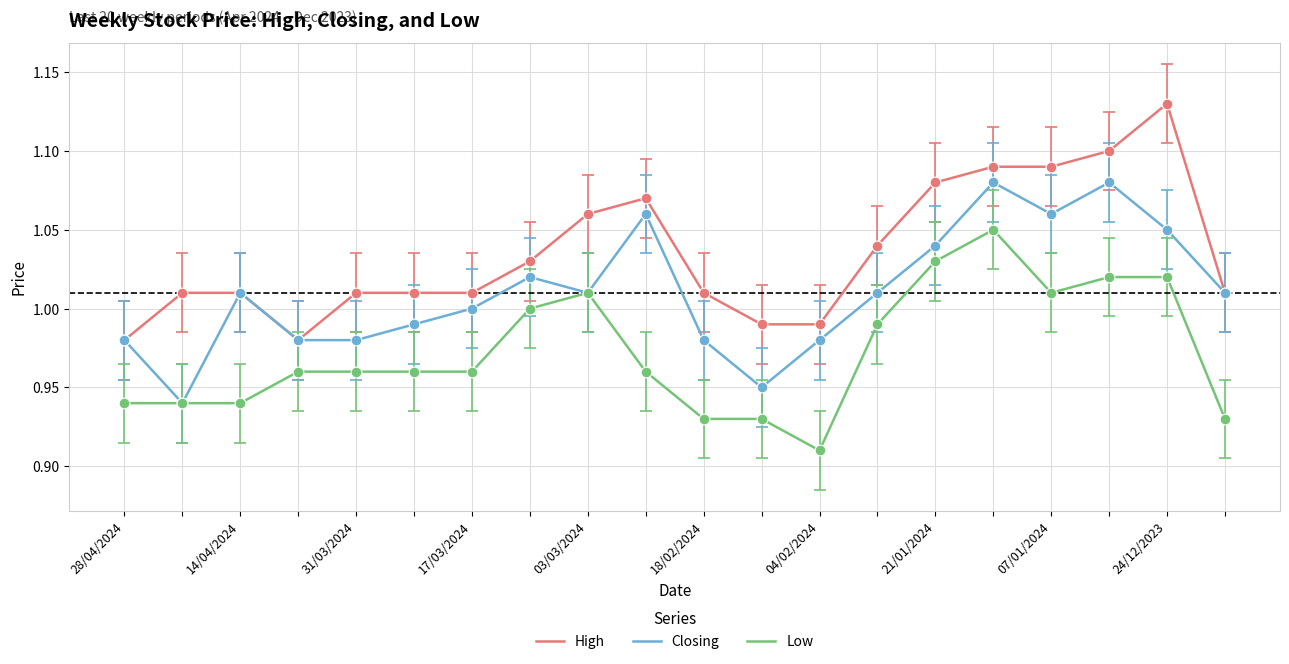

At how many categories does at least one series exceed 1?

16